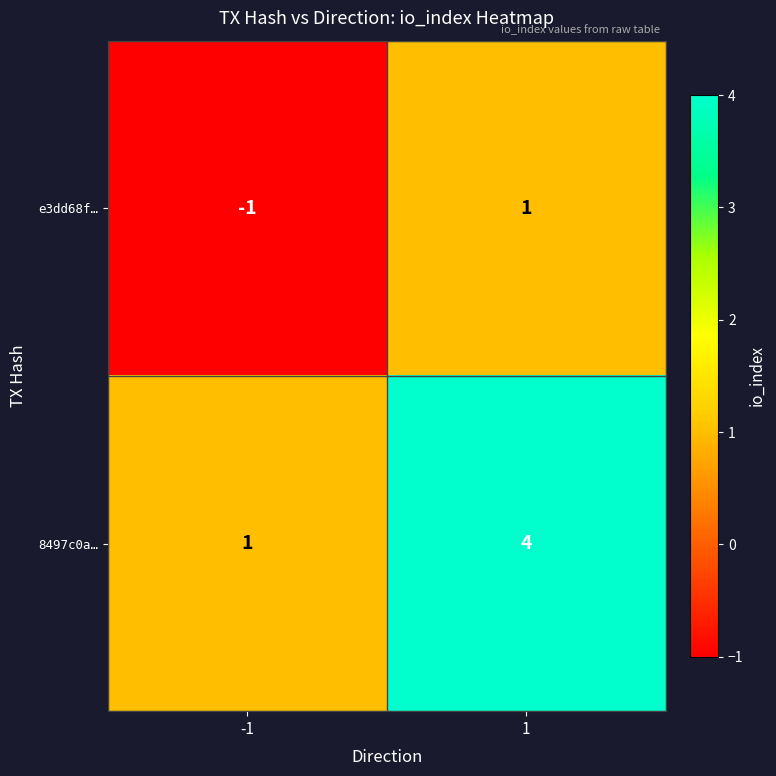

What is the spread (max minus min) of values at 1?

3